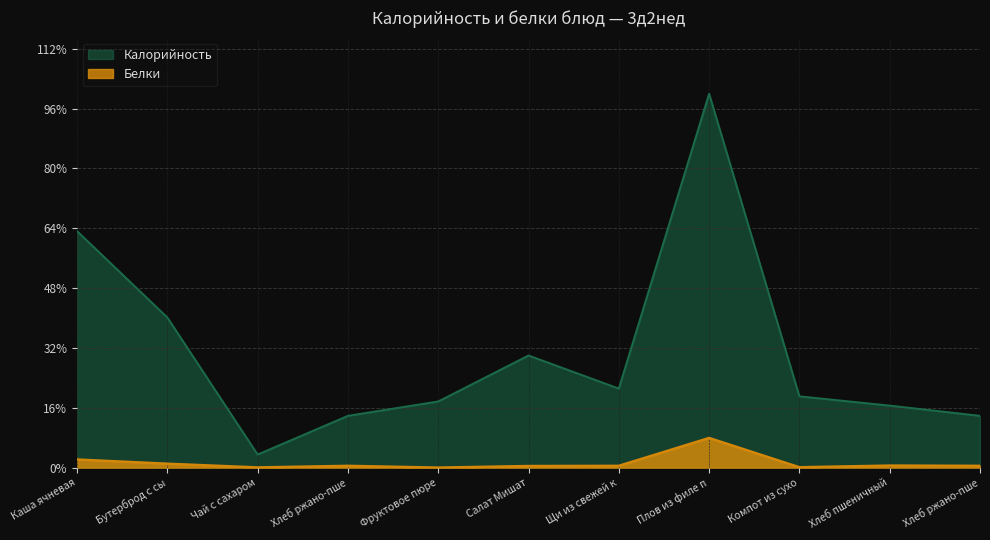

How many interior local peaks does the Белки series have?

3